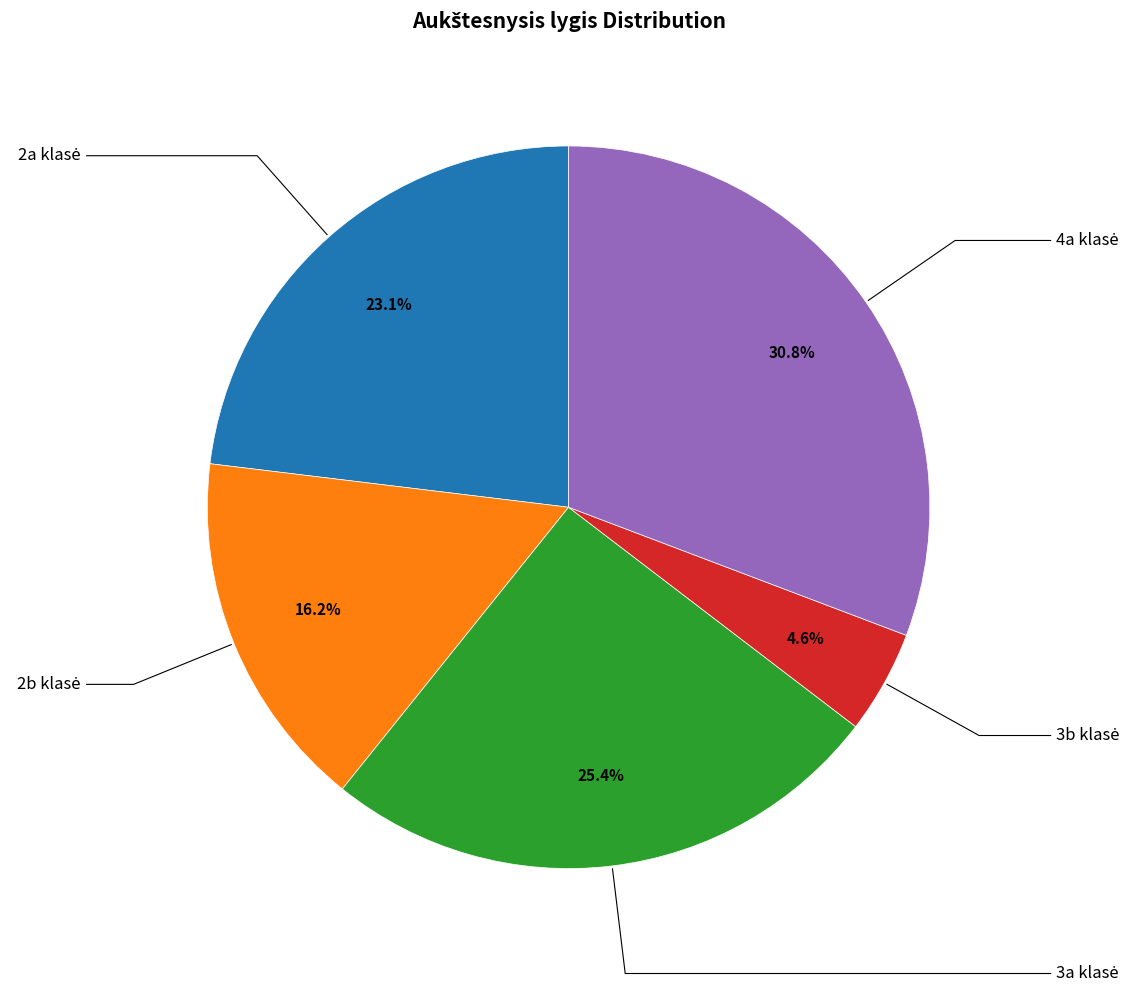

Does any single category account for the majority?

No